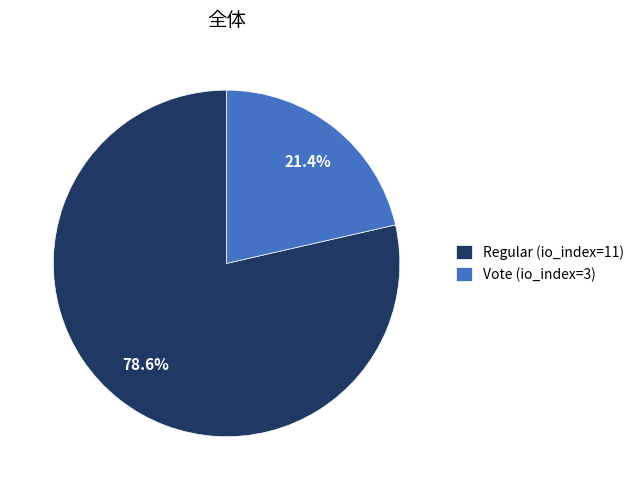

Does Vote (io_index=3) represent more than half of the total?

No